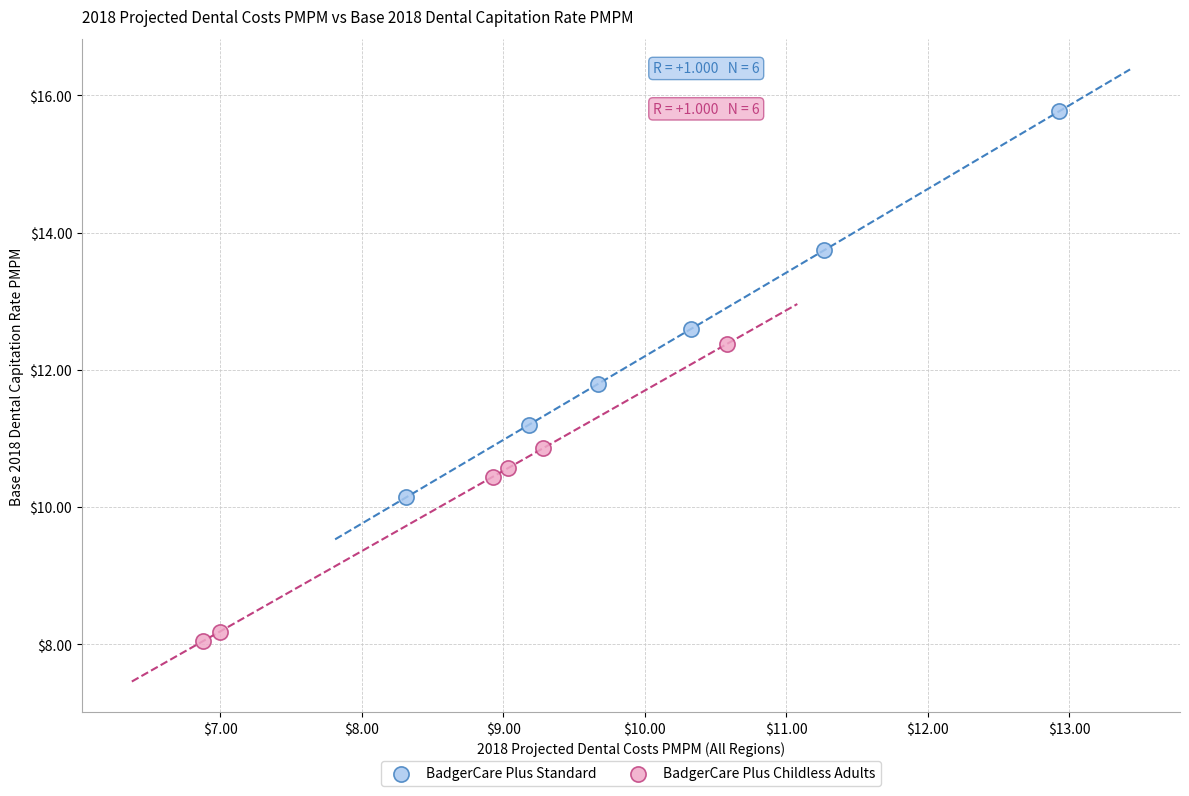

Which series reaches the minimum Y coordinate?

BadgerCare Plus Childless Adults